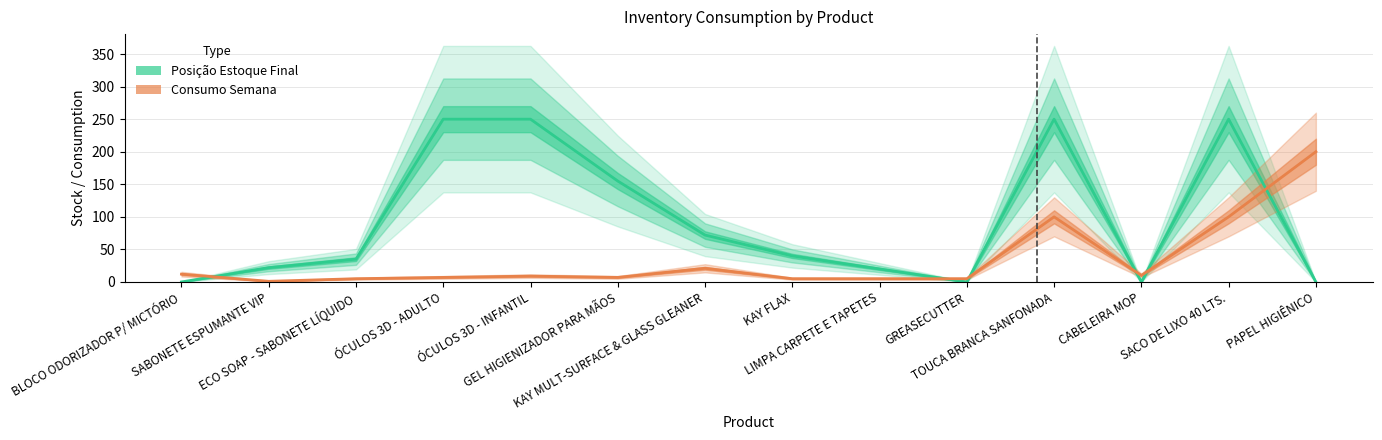

What is the maximum value shown in the chart?

250